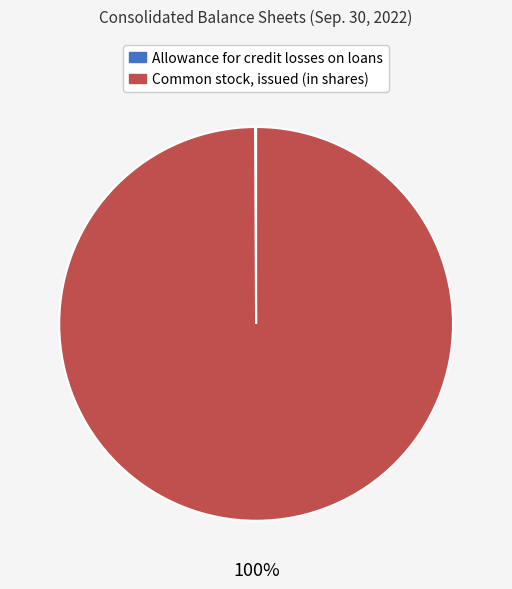

To the nearest percent, what is the average slice percentage?

50%